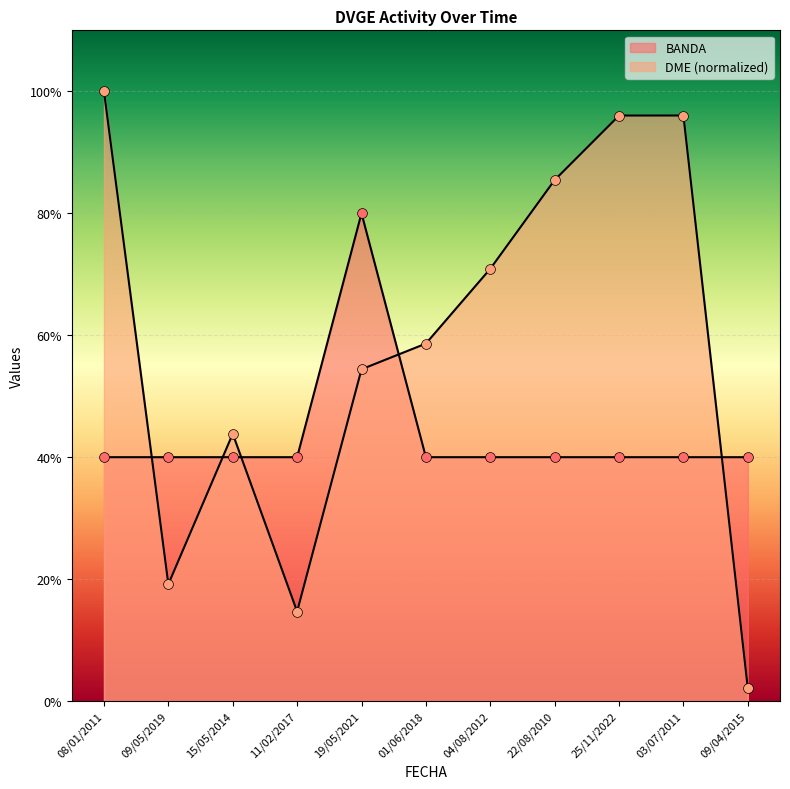

What are all the series names shown in the legend?

BANDA, DME